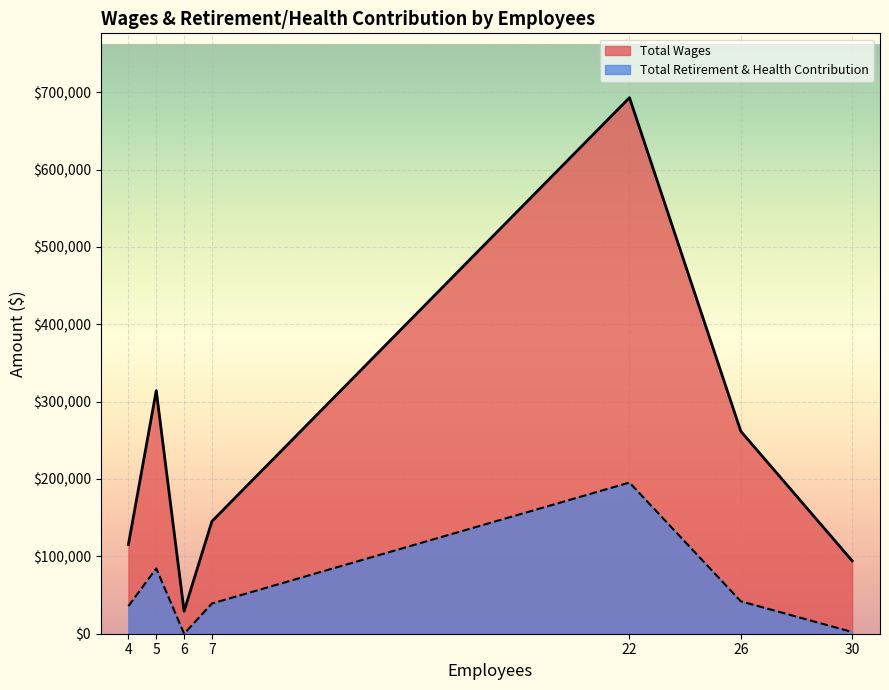

What is the difference between the maximum and minimum values in the Total Retirement & Health Contribution series?

195444